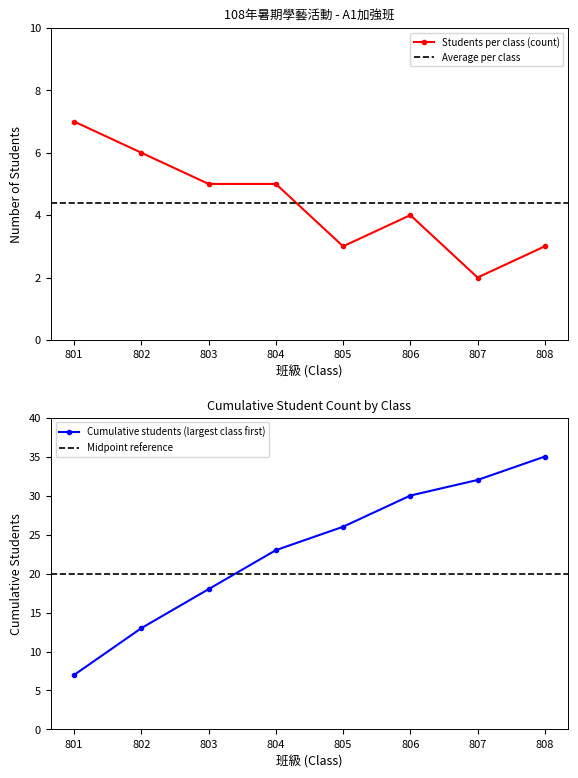

True or false: Students per class (count) has a value of 5 at 804.

True